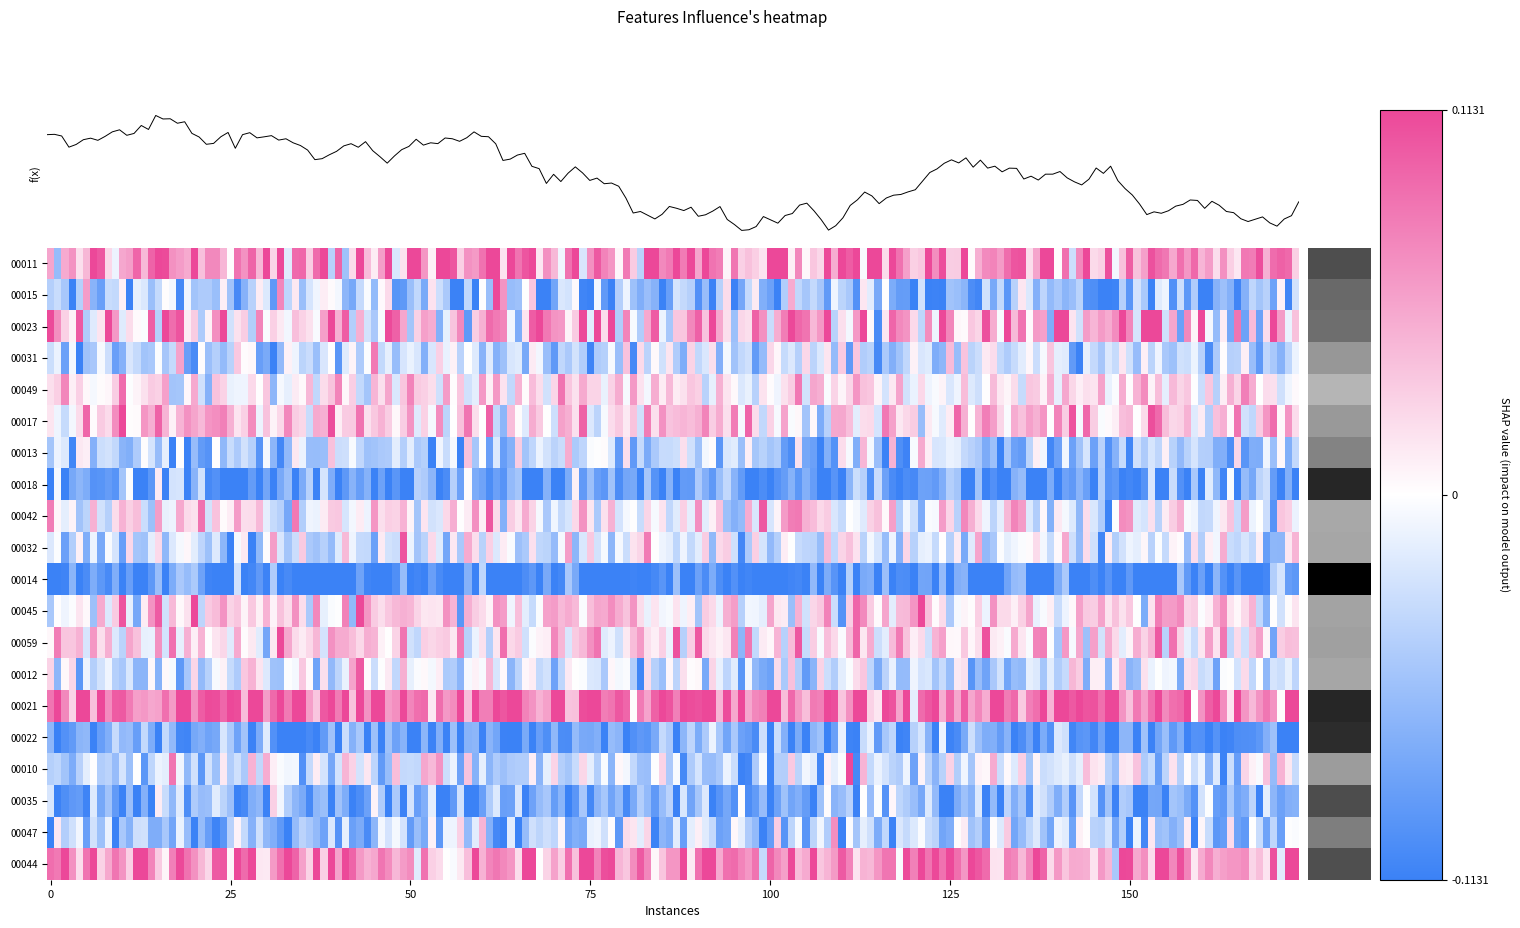

How many distinct data groups are displayed?

20